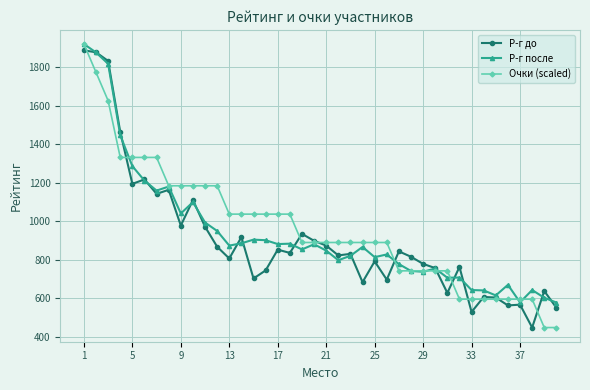

What is the highest value of the Очки (scaled) series?

1921.0